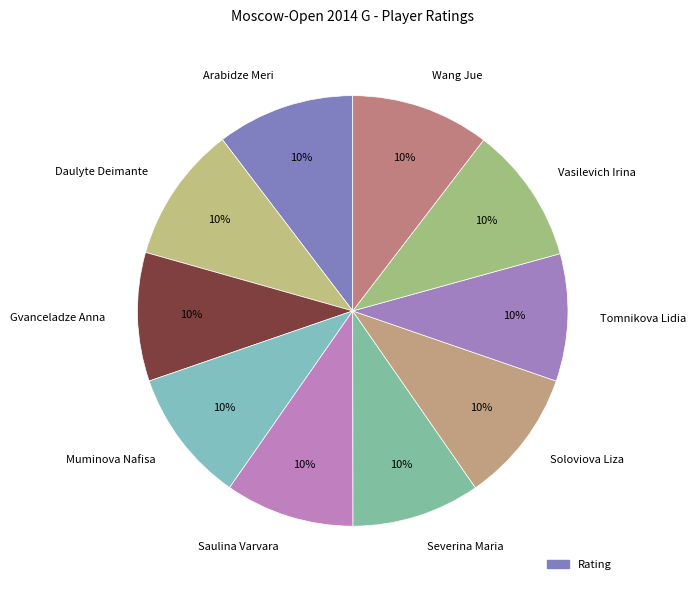

Does Vasilevich Irina represent more than half of the total?

No